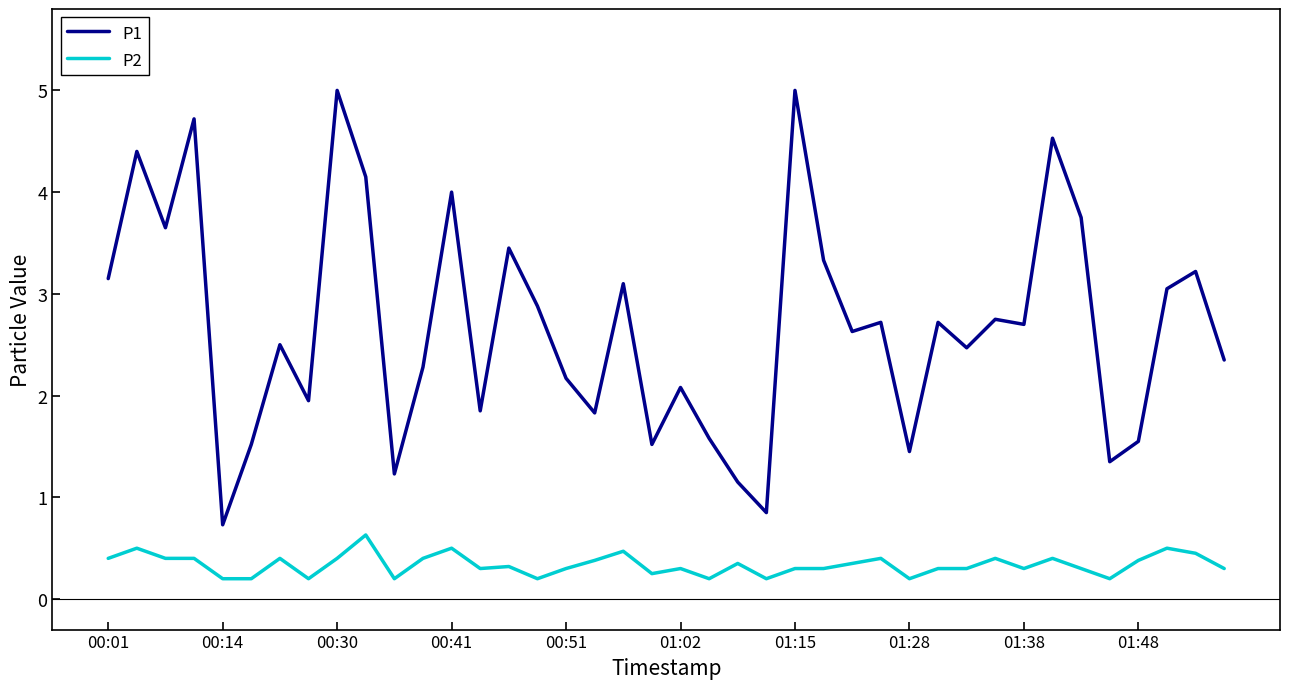

How many lines are shown in the chart?

2